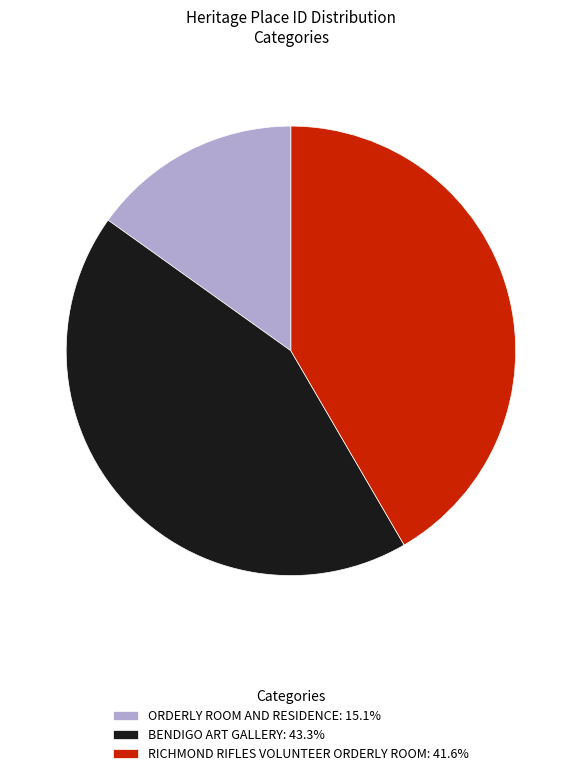

Do RICHMOND RIFLES VOLUNTEER ORDERLY ROOM: 41.6% and ORDERLY ROOM AND RESIDENCE: 15.1% together represent more than half of the pie?

Yes